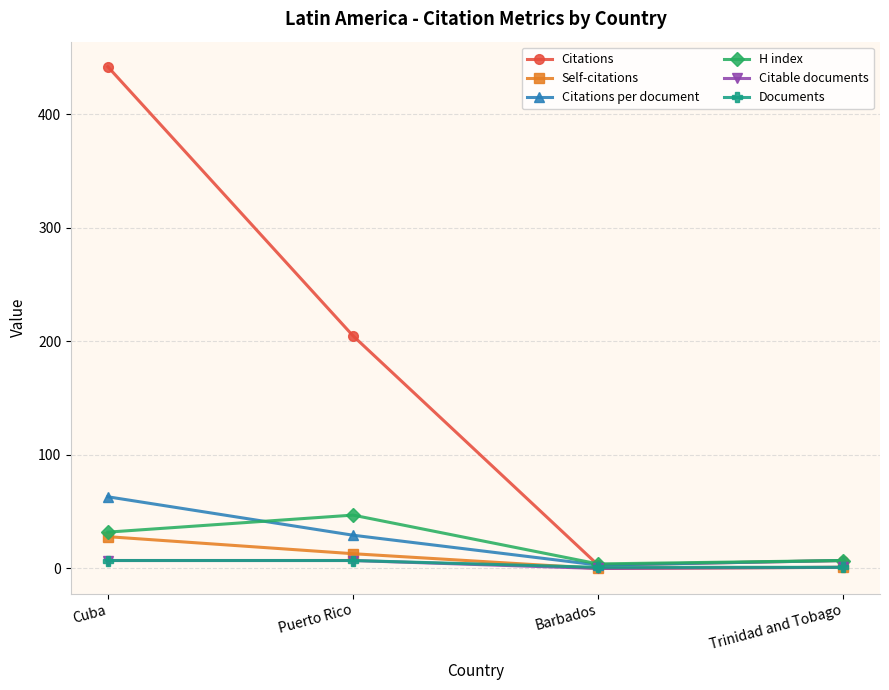

At which label is Citations closest to 222?

Puerto Rico